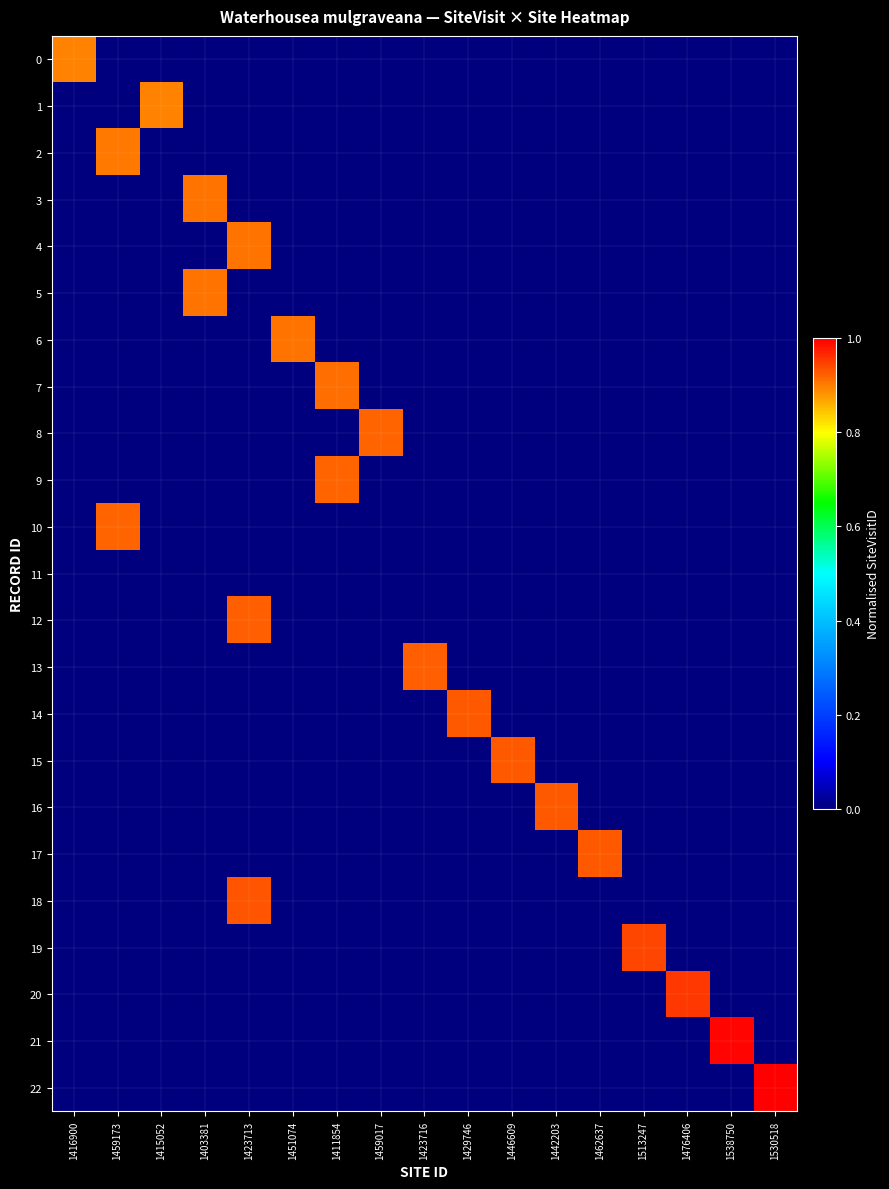

How many categories are shown in the chart?

17